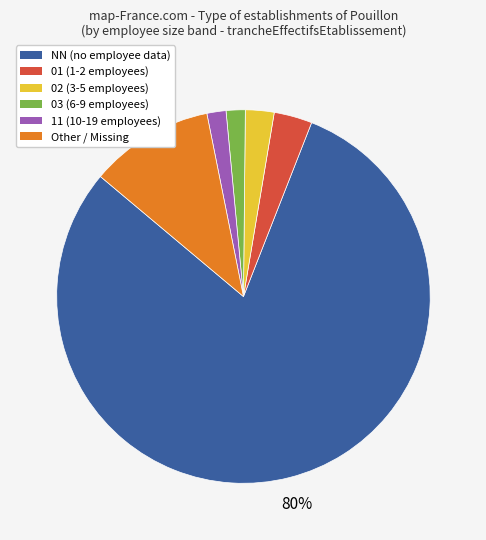

Is there any slice that represents more than half of the pie?

Yes